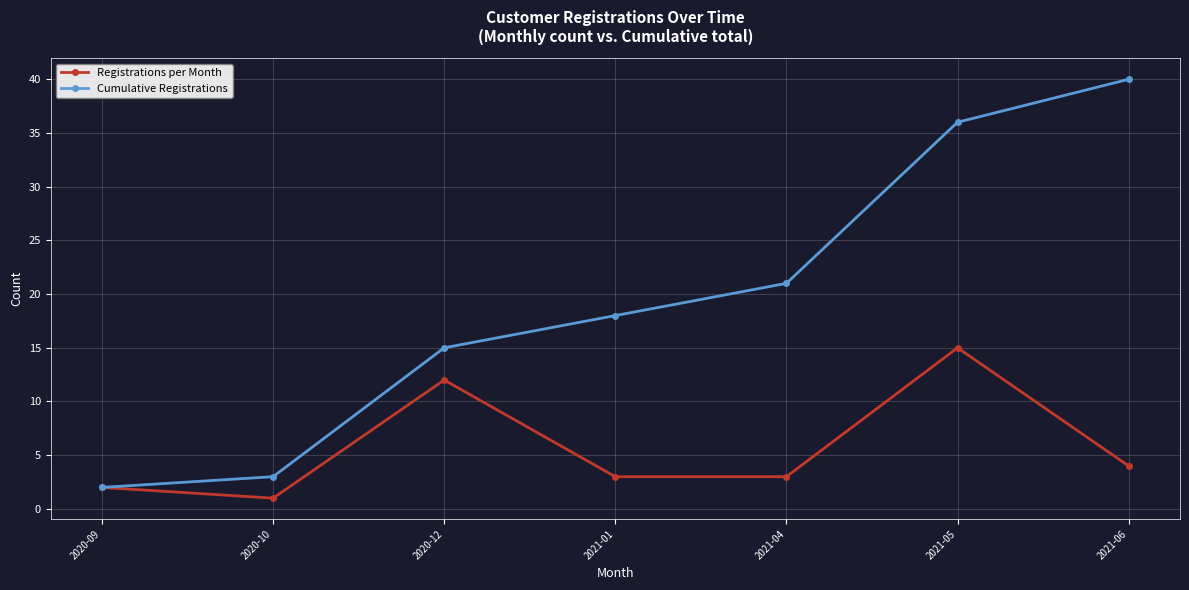

What is the sum of all Registrations per Month values?

40